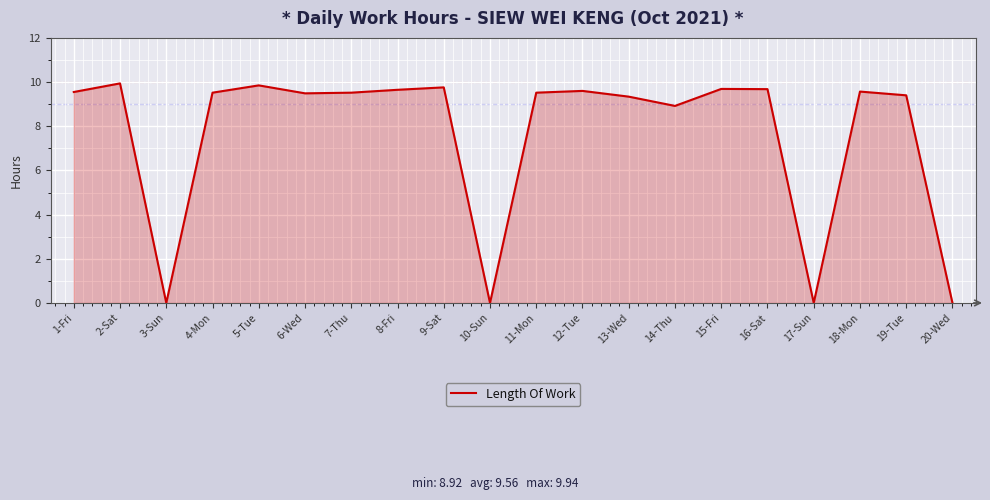

What is the sum of the values at 6-Wed and 16-Sat?

19.2